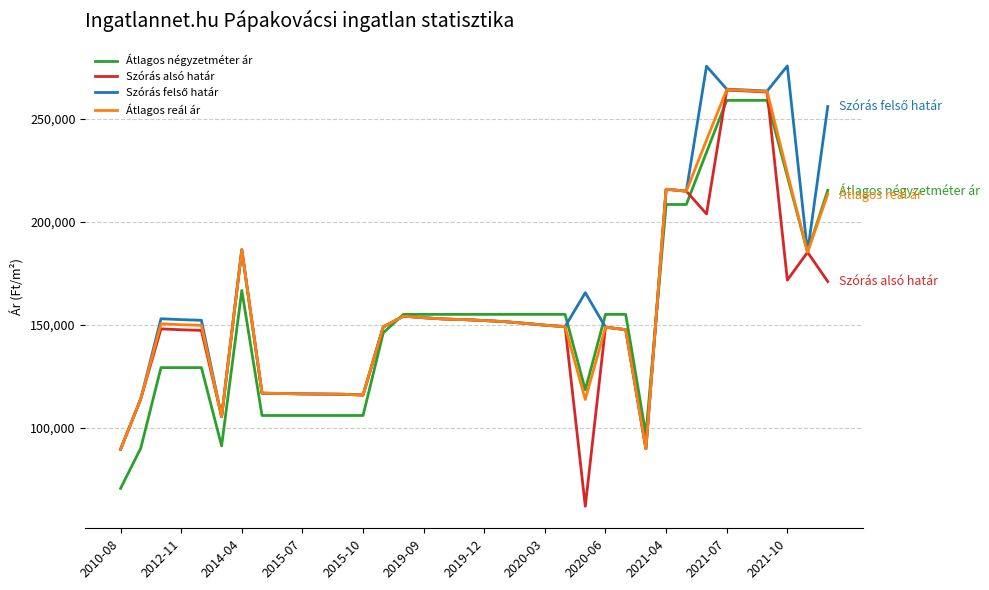

What is the maximum value shown in the chart?

275535